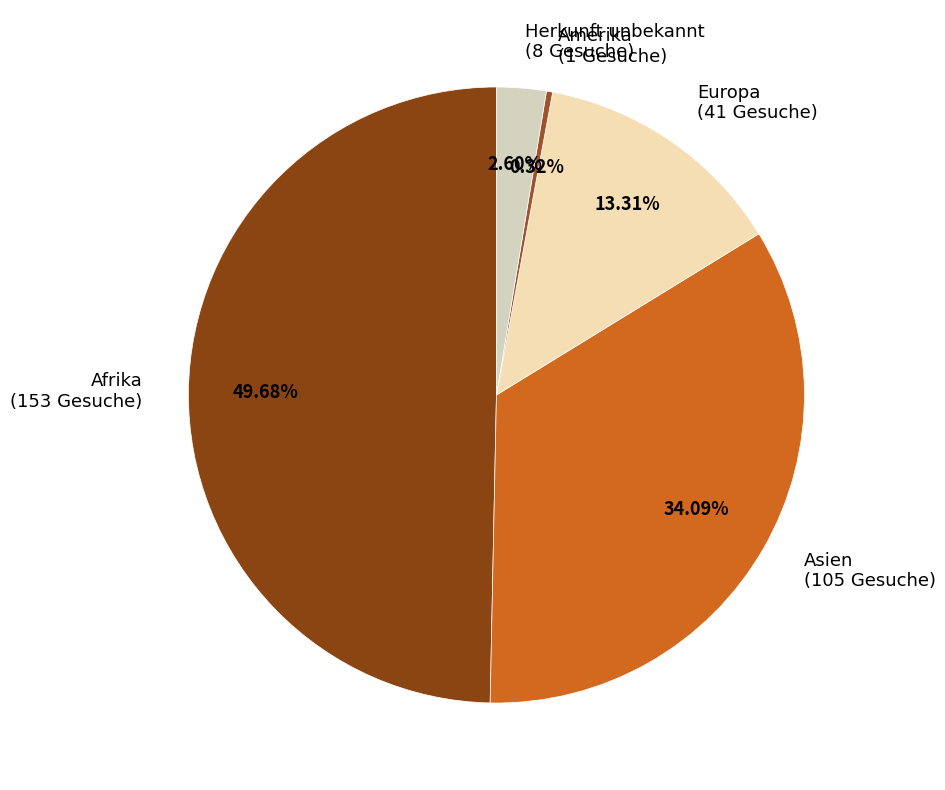

To the nearest percent, what is the average slice percentage?

20%